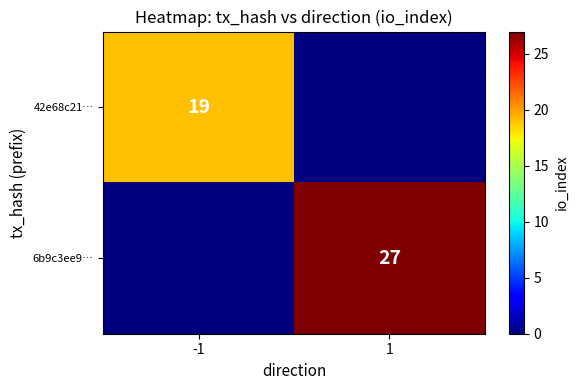

Is the value of 42e68c21… at -1 greater than the value of 6b9c3ee9… at 1?

No